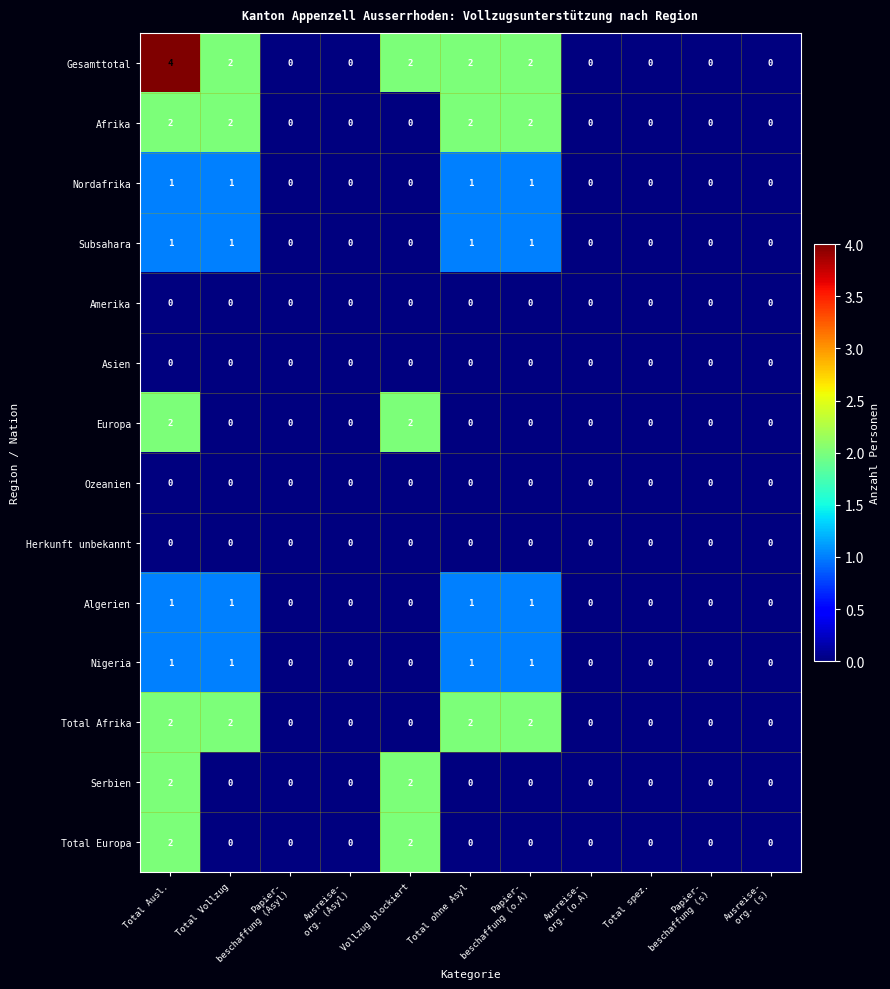

Which category has the highest value across all series?

Total Ausl.